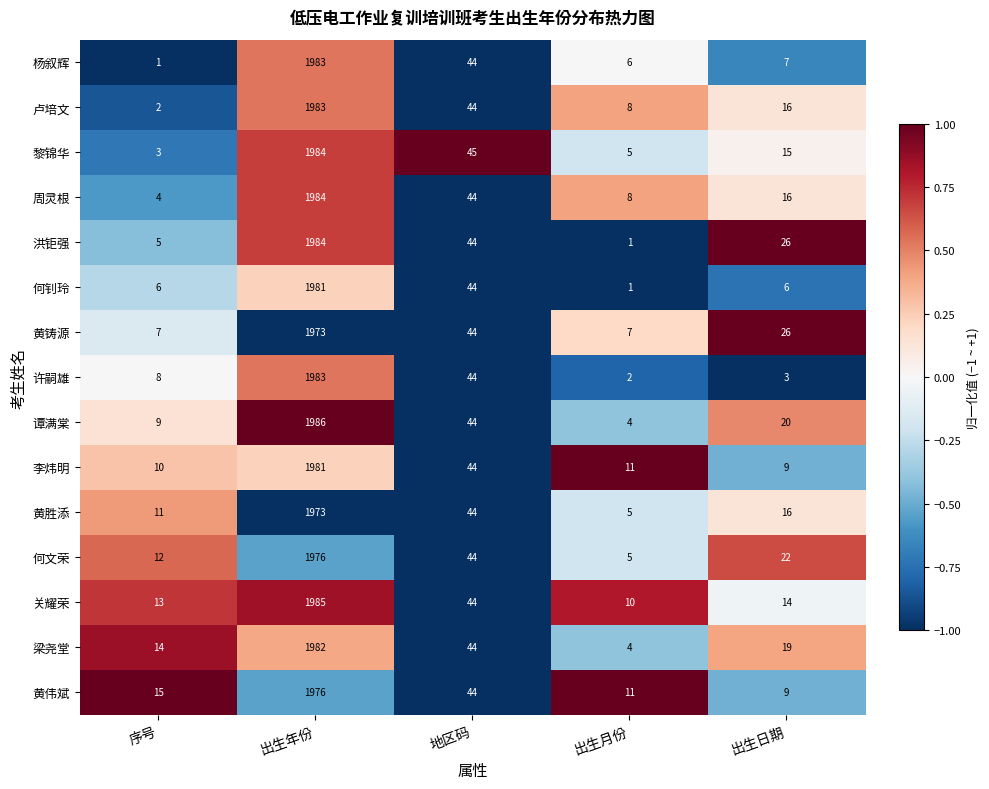

What is the smallest value displayed?

1